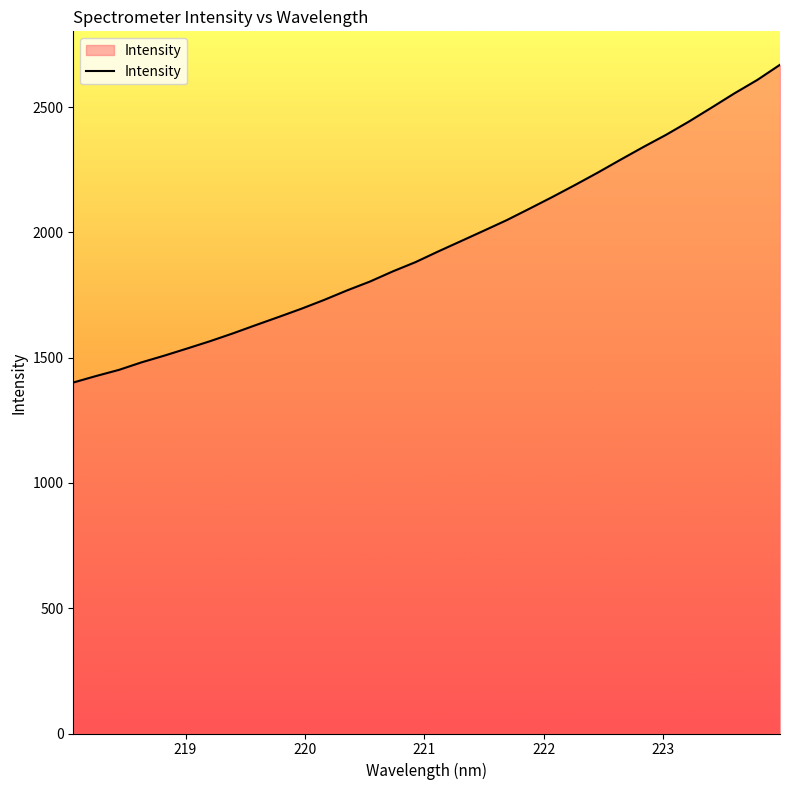

What is the greatest value displayed?

2669.2